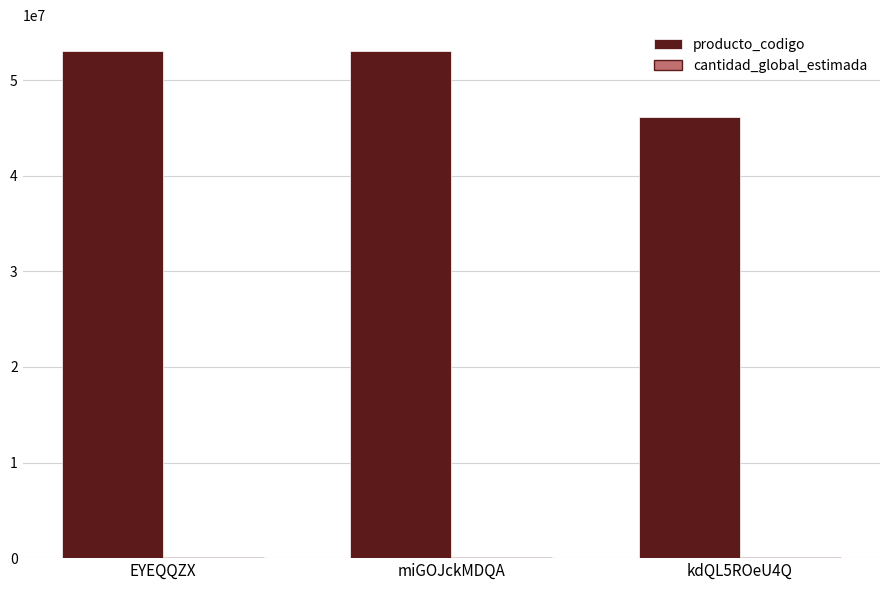

What is the maximum value shown in the chart?

53101502